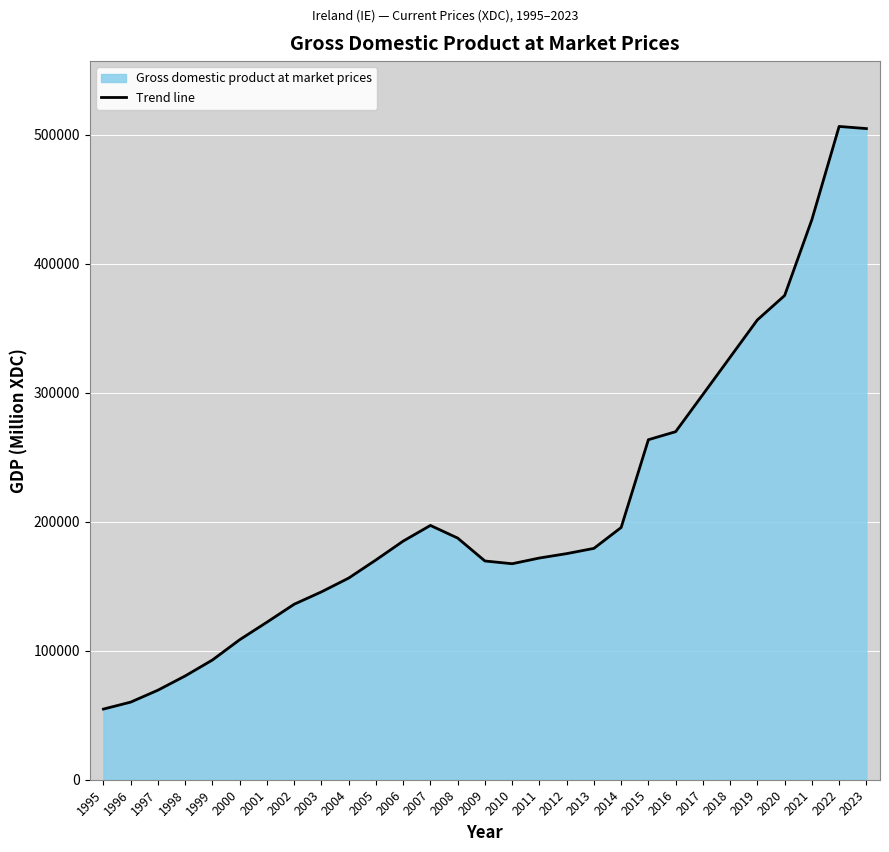

Reading right to left, what are all the values shown in this chart?

504619.7	506282.4	434069.7	375249.6	356357.4	327441.4	298528.3	269724.8	263506.8	195469.9	179285.6	175218.5	171823.5	167391.4	169519.7	187283.0	197069.4	184916.2	170306.8	156260.3	145576.4	135997.6	122089.2	108495.3	92790.5	80430.8	69400.7	60147.6	54758.7